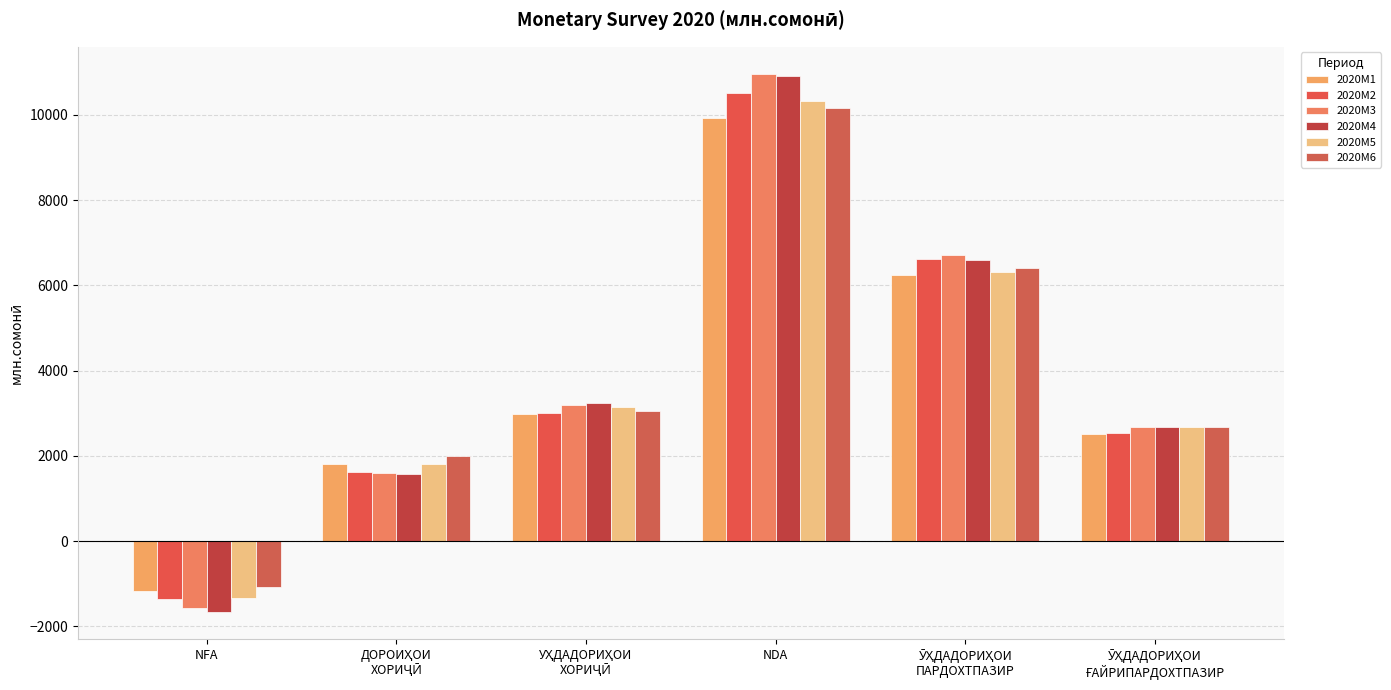

What is the difference between the 2020M6 values at NDA and УҲДАДОРИҲОИ
ХОРИҶӢ?

7095.0